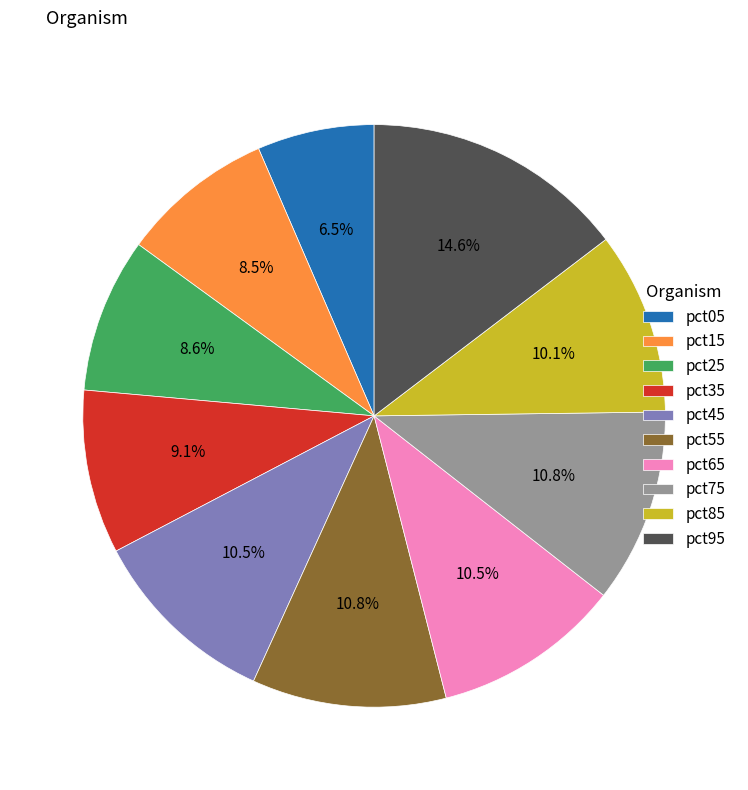

Combined, do pct05 and pct65 account for over 50%?

No